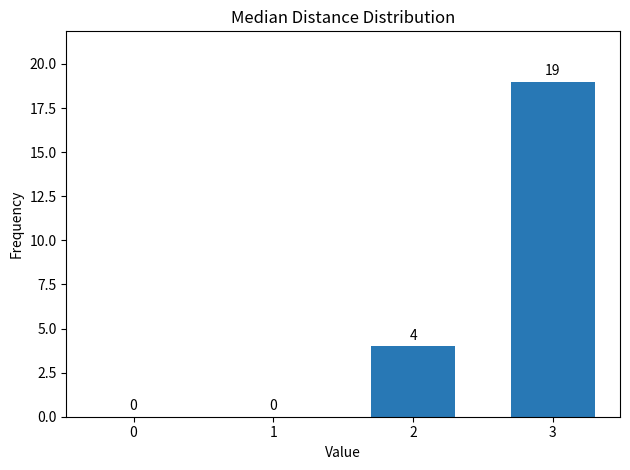

How many values are between 0 and 19?

4